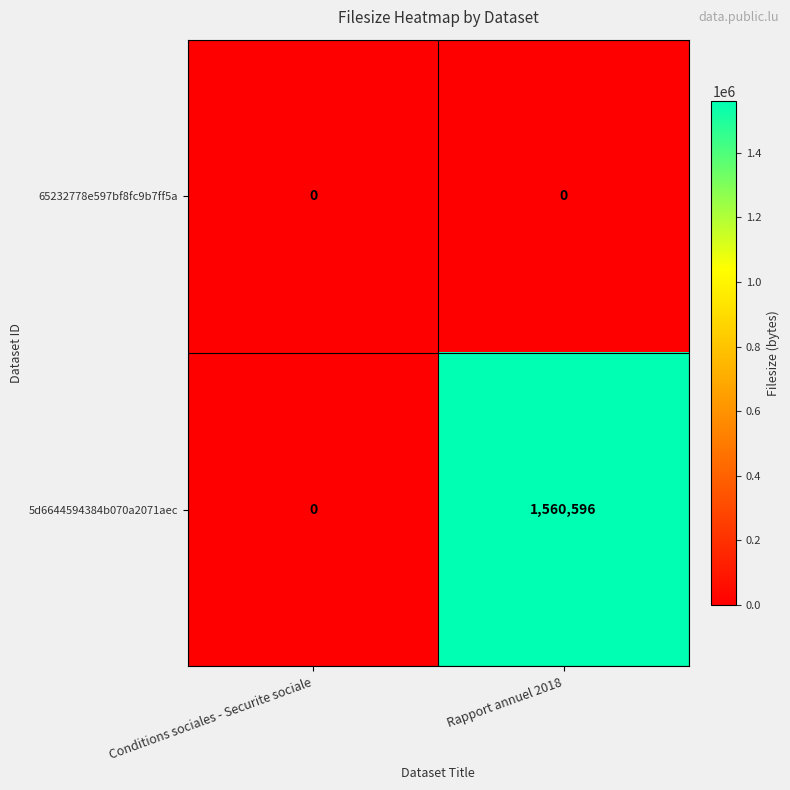

Where is 5d6644594384b070a2071aec nearest to the value 780298?

Conditions sociales - Securite sociale